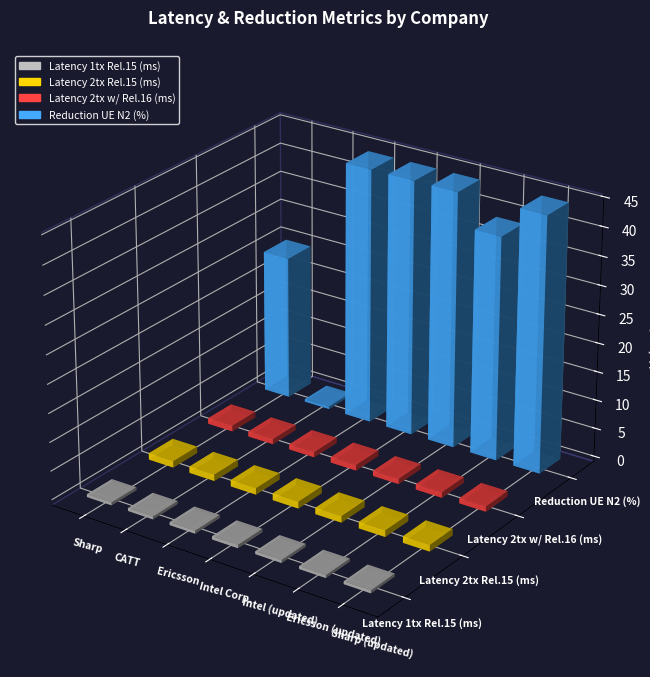

What is the label of the 3rd bar from the left?

Ericsson